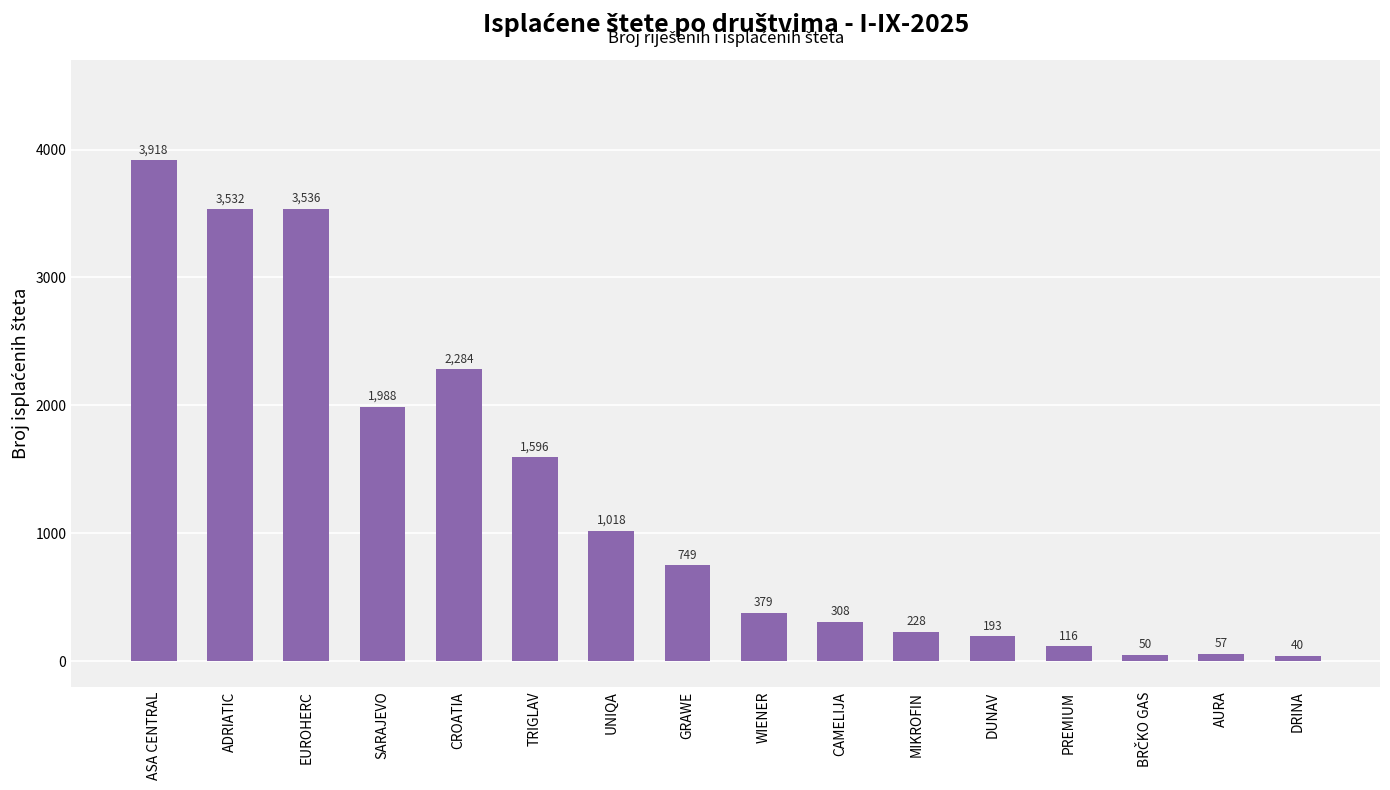

What is the difference between the maximum and minimum values?

3878